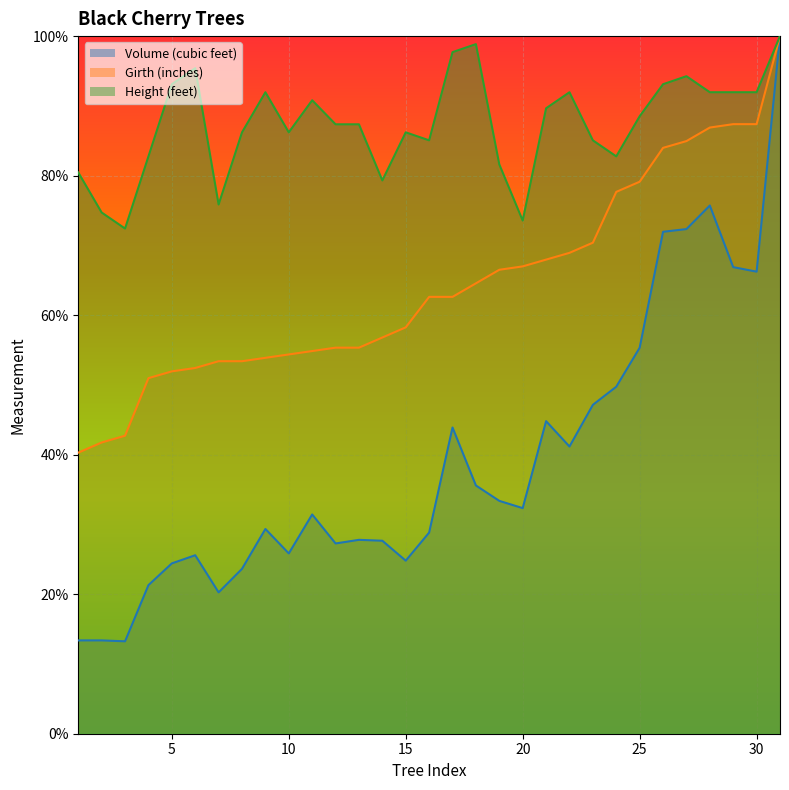

What is the difference between the maximum and second lowest values in the Height (feet) series?

26.4